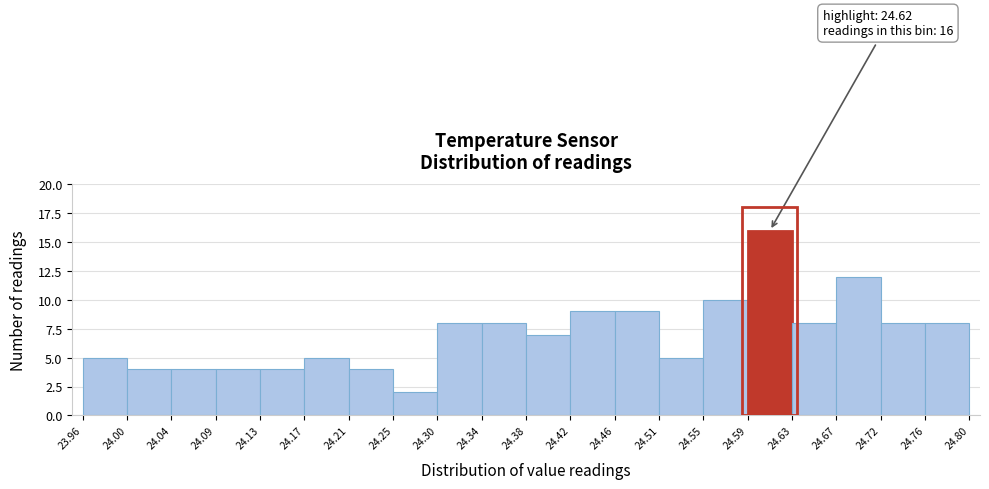

Which range on the x-axis has the tallest bar?

24.59 to 24.63